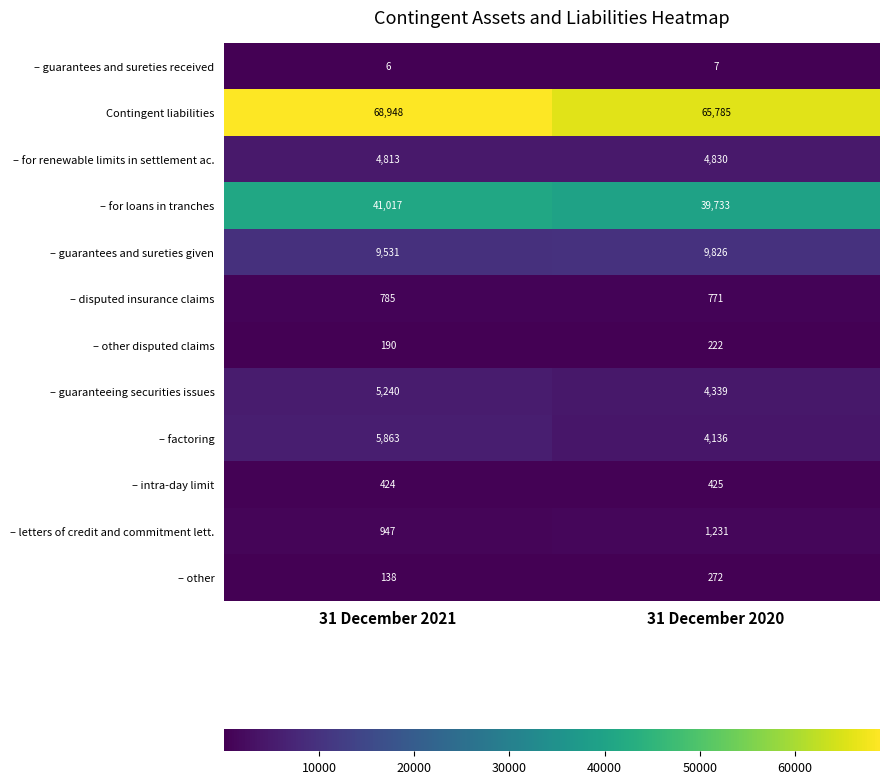

What is the maximum value shown in the chart?

68948